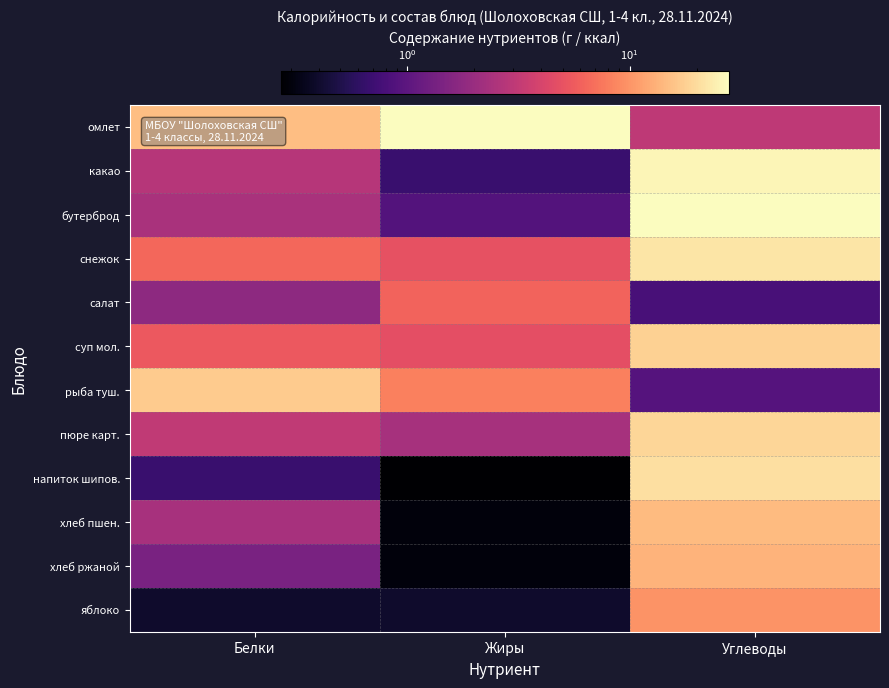

Which series has the largest total across all categories?

омлет